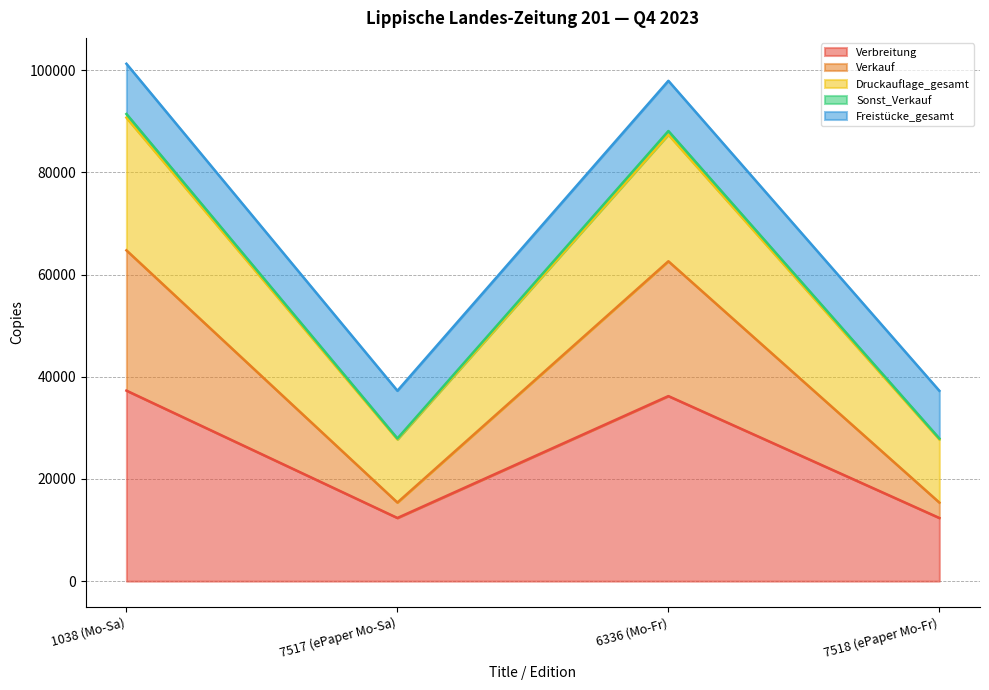

What is the average value of the Druckauflage_gesamt series?

58389